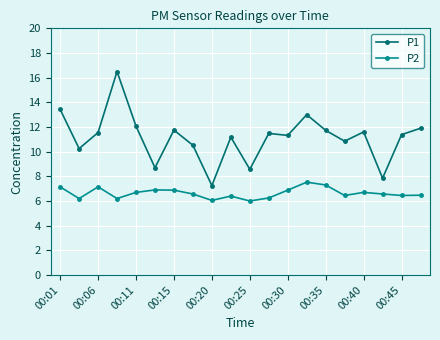

What is the greatest value displayed?

16.5